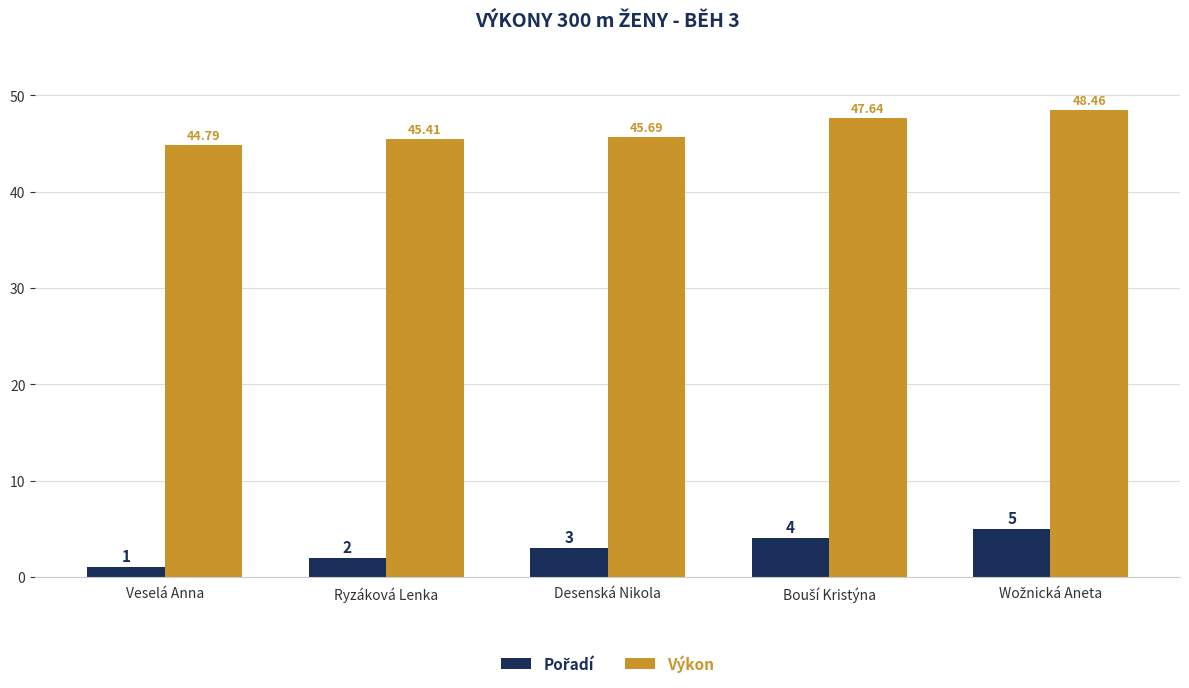

At which label does Výkon first exceed 45?

Ryzáková Lenka